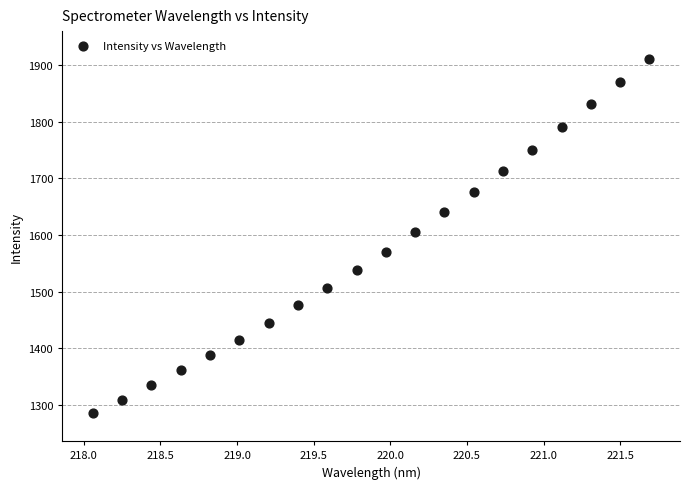

What is the range of X values (max minus min)?

3.6